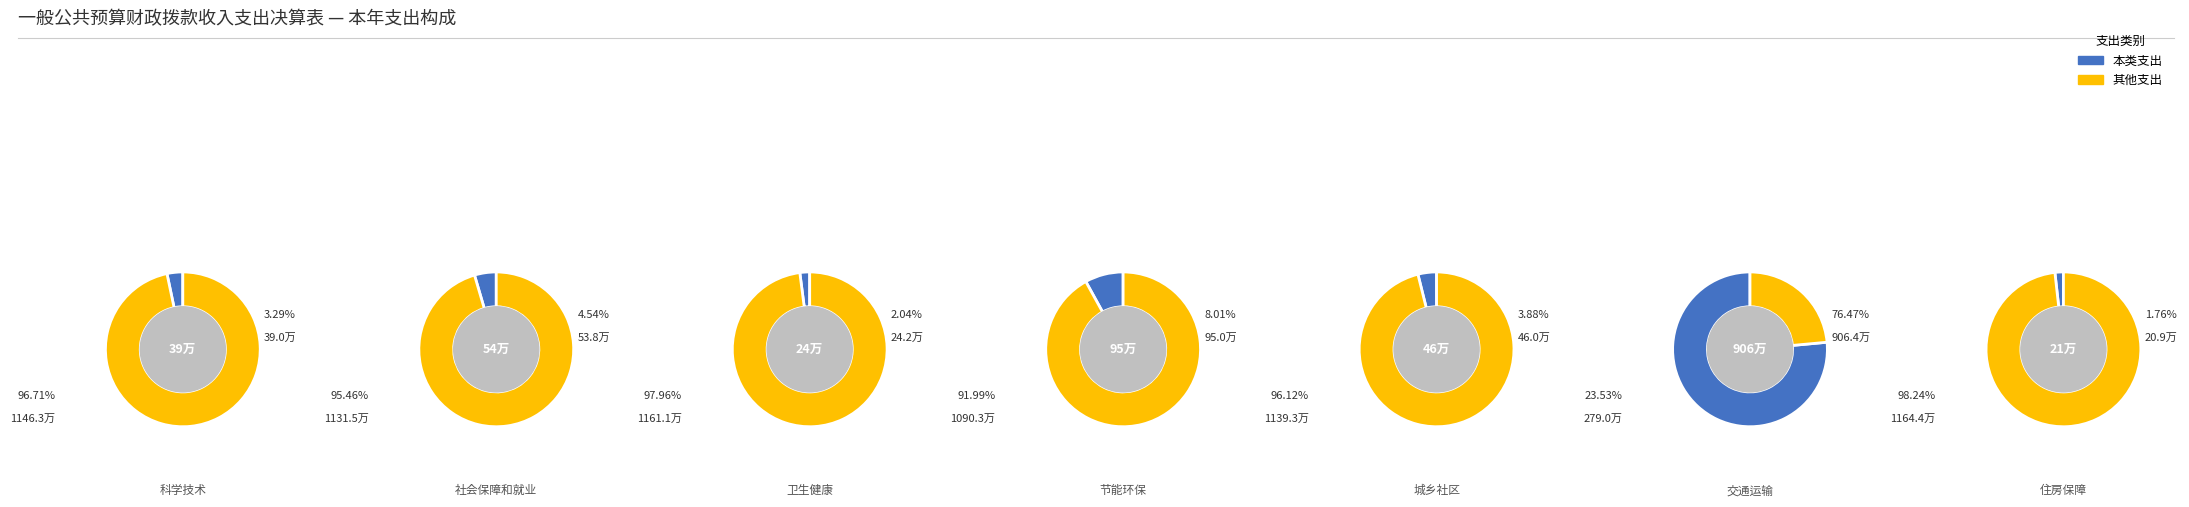

Count the number of slices in the pie.

7